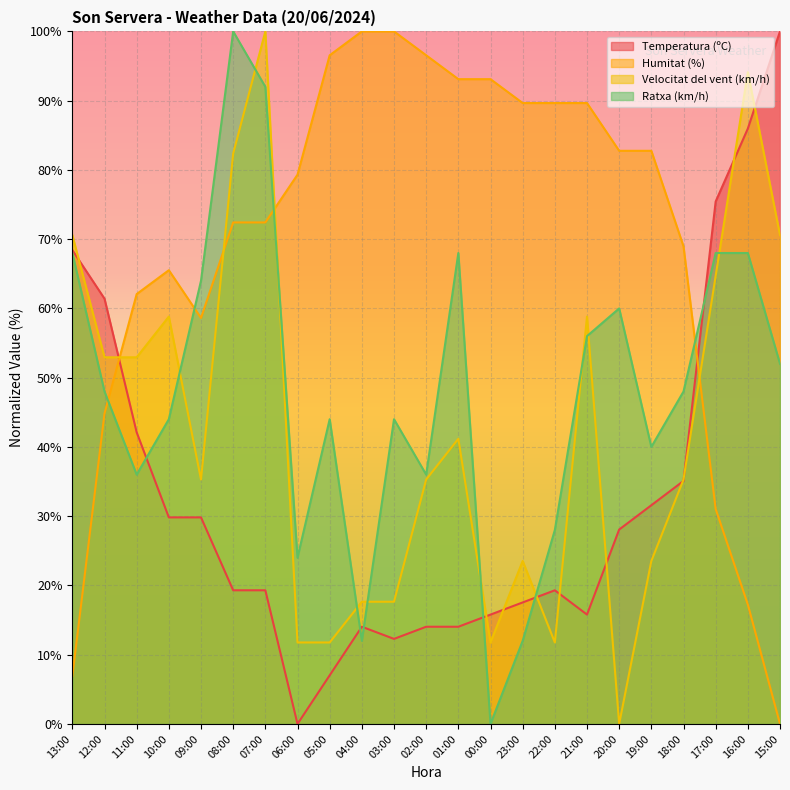

Reading left to right, transcribe all the data shown in this chart.

Temperatura (ºC): 68.4	61.4	42.1	29.8	29.8	19.3	19.3	0.0	7.0	14.0	12.3	14.0	14.0	15.8	17.5	19.3	15.8	28.1	31.6	35.1	75.4	86.0	100.0
Humitat (%): 6.9	44.8	62.1	65.5	58.6	72.4	72.4	79.3	96.6	100.0	100.0	96.6	93.1	93.1	89.7	89.7	89.7	82.8	82.8	69.0	31.0	17.2	0.0
Velocitat del vent (km/h): 70.6	52.9	52.9	58.8	35.3	82.4	100.0	11.8	11.8	17.6	17.6	35.3	41.2	11.8	23.5	11.8	58.8	0.0	23.5	35.3	64.7	94.1	70.6
Ratxa (km/h): 68.0	48.0	36.0	44.0	64.0	100.0	92.0	24.0	44.0	12.0	44.0	36.0	68.0	0.0	12.0	28.0	56.0	60.0	40.0	48.0	68.0	68.0	52.0